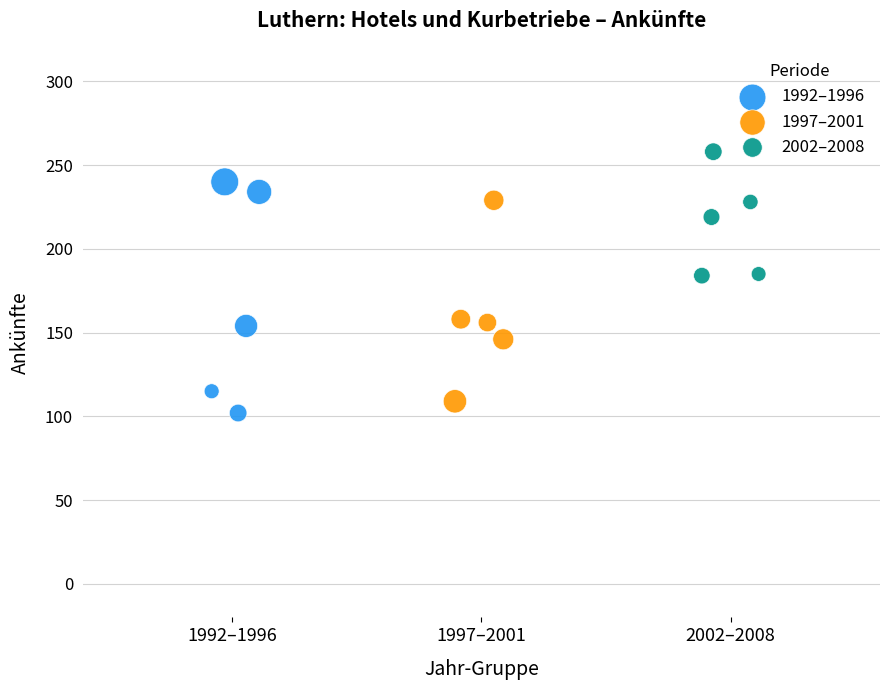

Which series reaches the maximum Y coordinate?

2002–2008